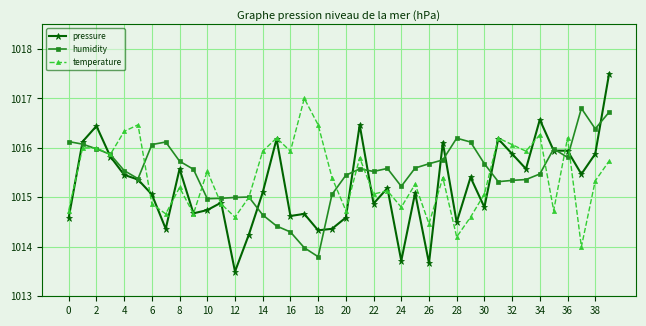

What is the maximum value for humidity?

1016.8